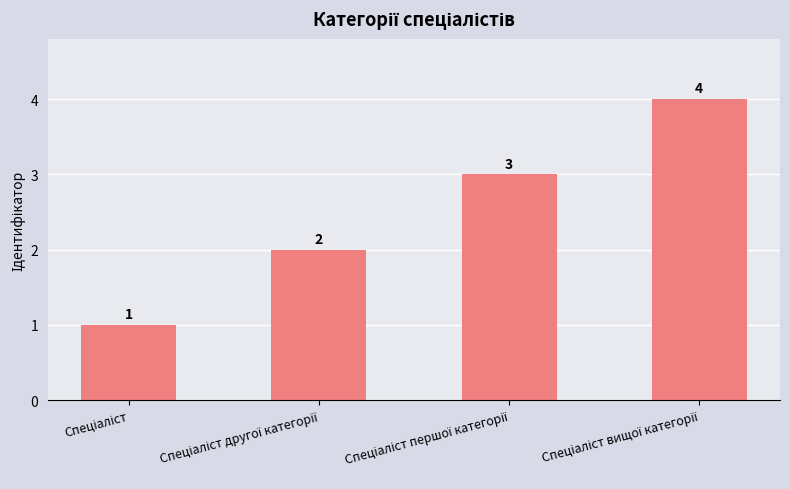

Reading left to right, what are all the values shown in this chart?

1	2	3	4